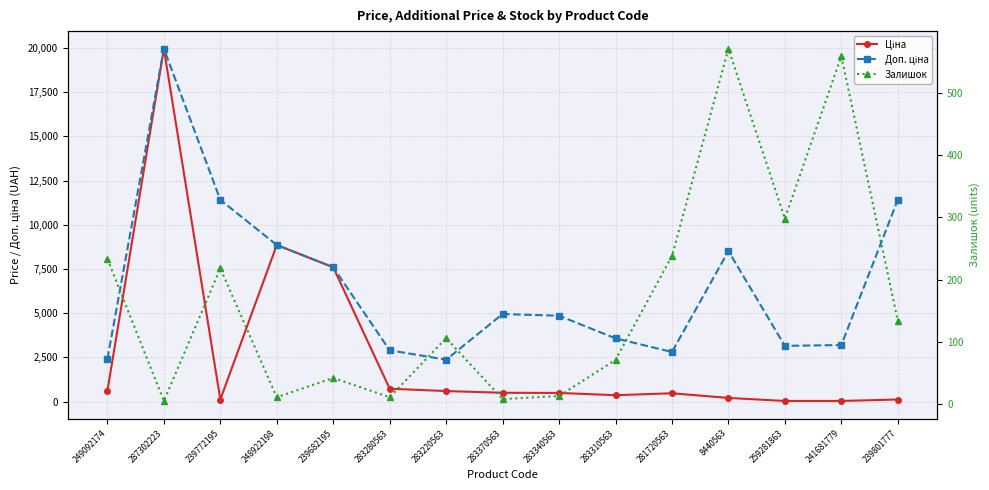

How many interior local valleys does the Доп. ціна series have?

3